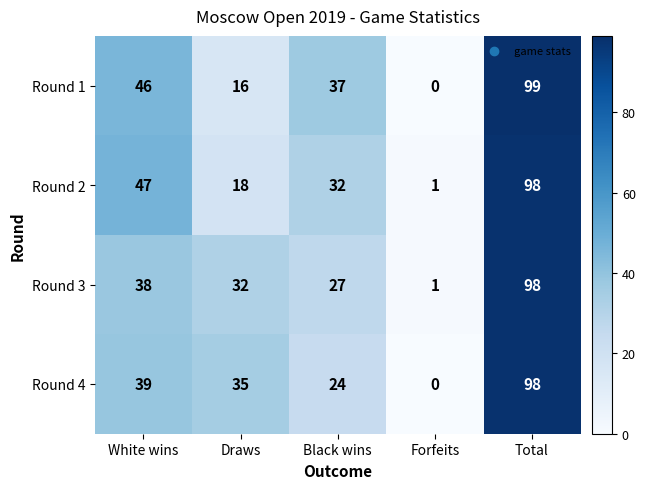

At Black wins, list the series in order from smallest to largest.

Round 4, Round 3, Round 2, Round 1